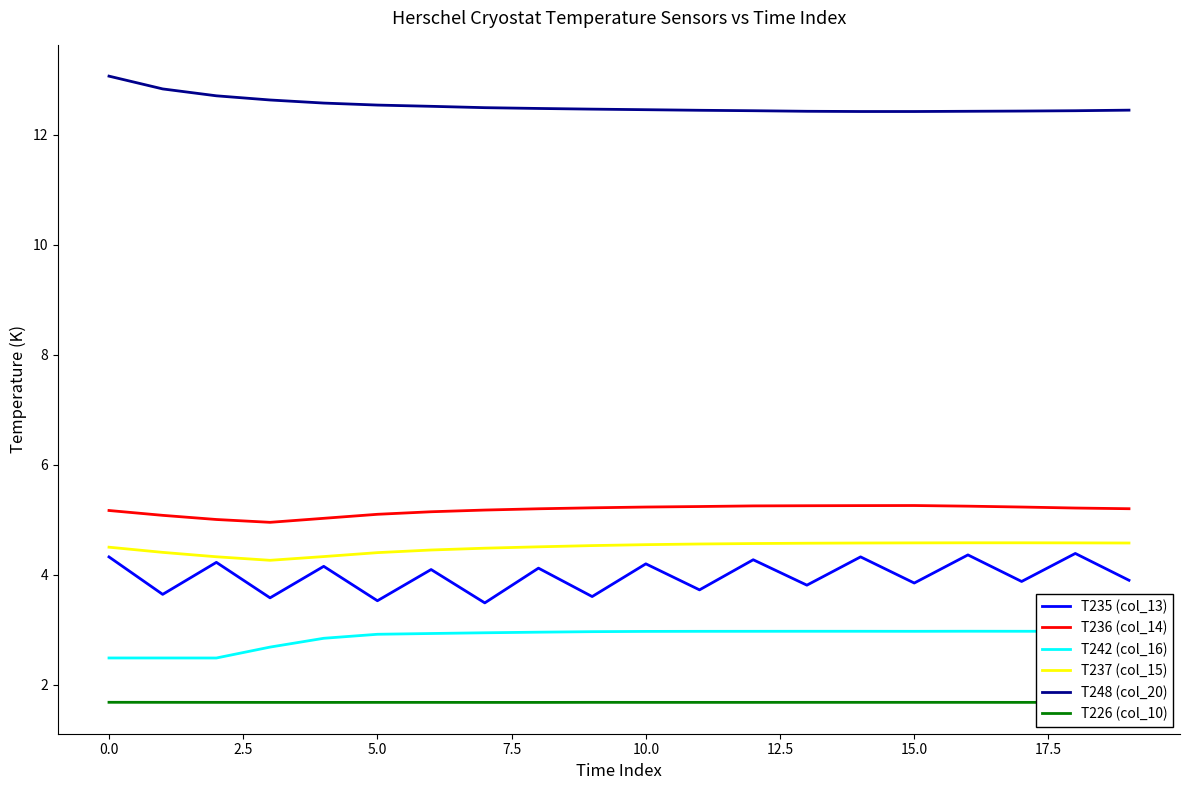

Which series has the largest total across all categories?

T248 (col_20)